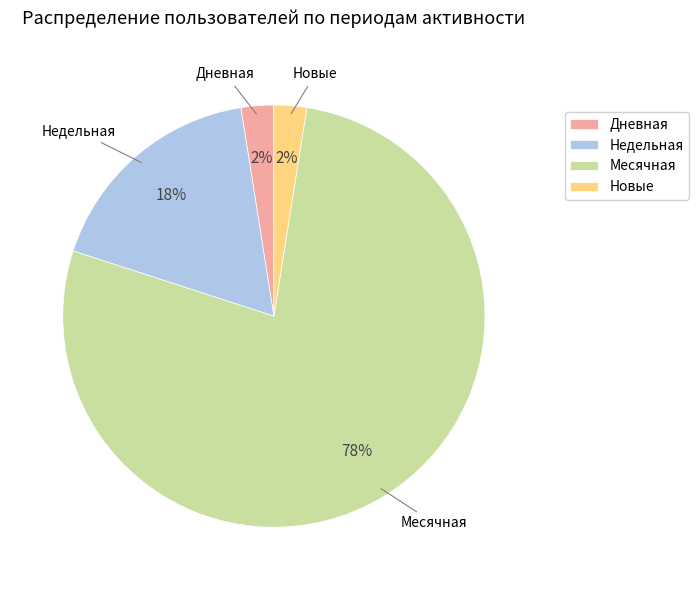

What is the largest slice in the pie chart?

Месячная